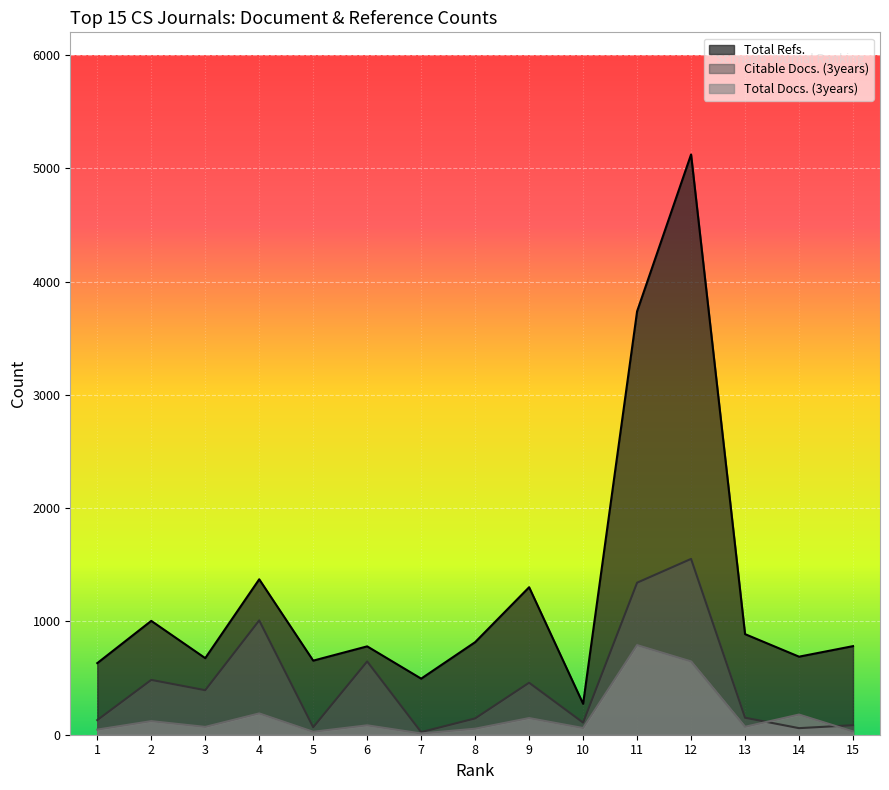

Which series changed the most between 12 and 13?

Total Refs.